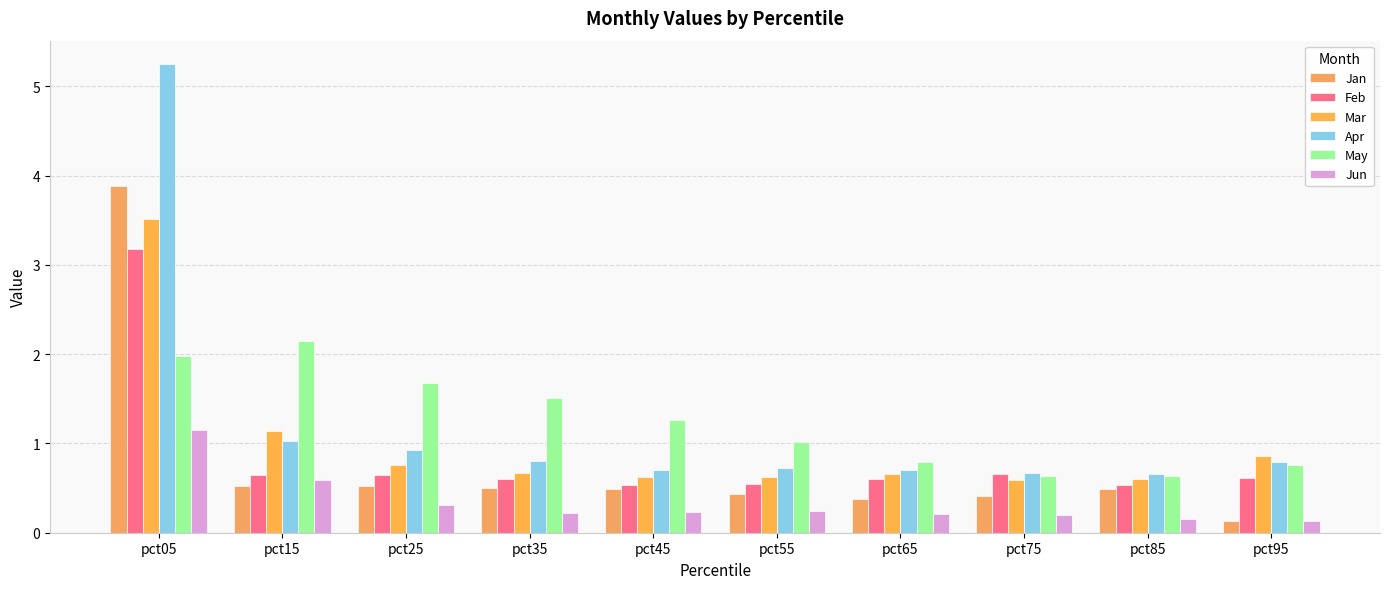

What is the total value across all series at pct45?

3.8